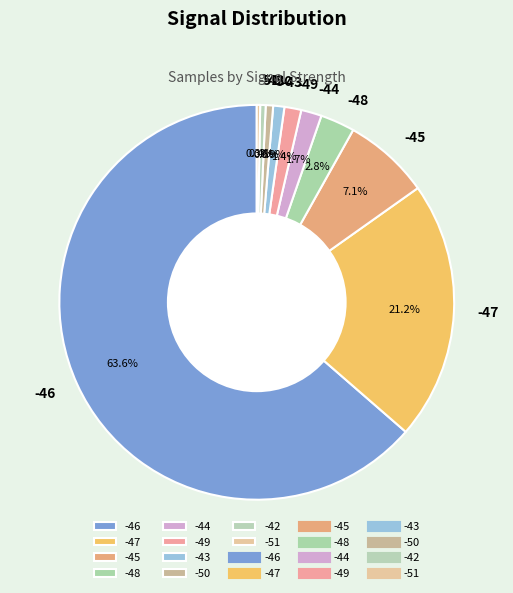

Does -45 represent more than half of the total?

No